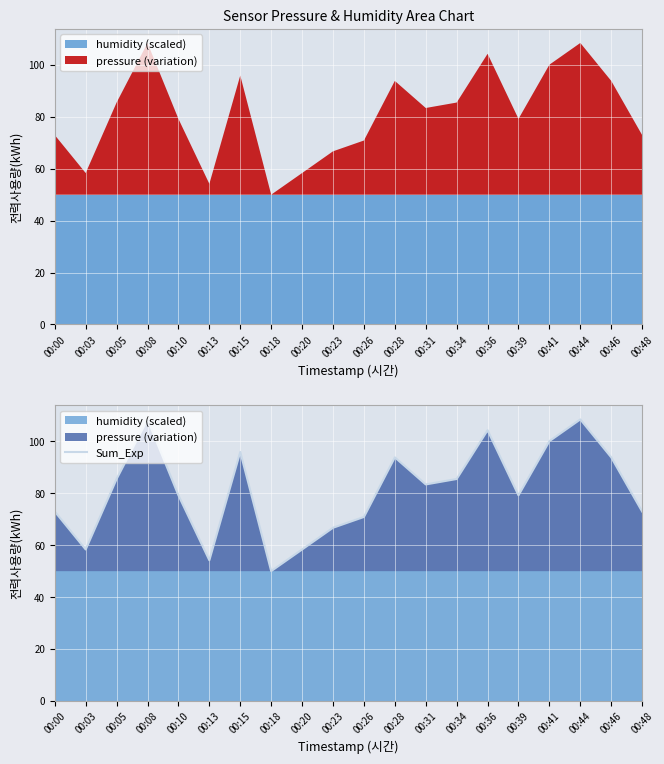

List the labels in order of value, largest first.

00:08, 00:44, 00:36, 00:41, 00:15, 00:28, 00:46, 00:05, 00:34, 00:31, 00:10, 00:39, 00:00, 00:48, 00:26, 00:23, 00:03, 00:20, 00:13, 00:18